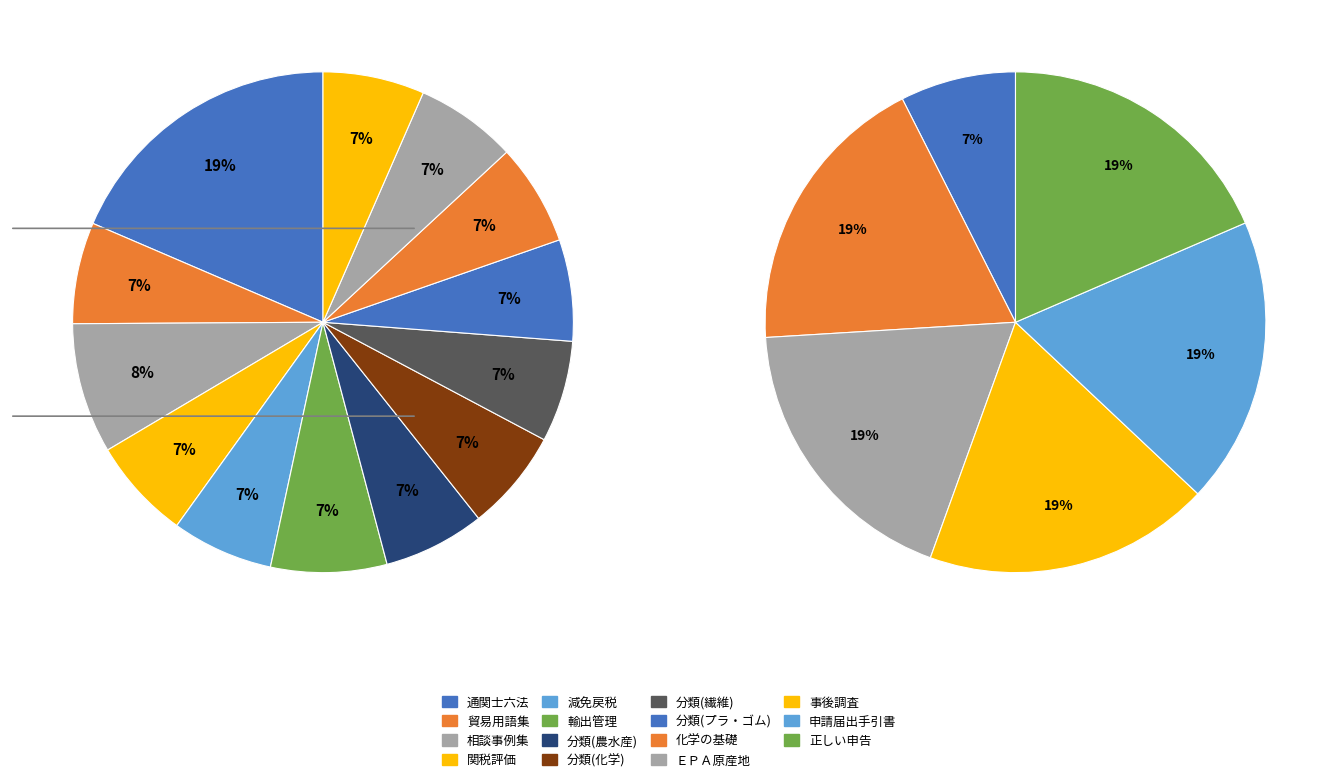

Does any single category account for the majority?

No